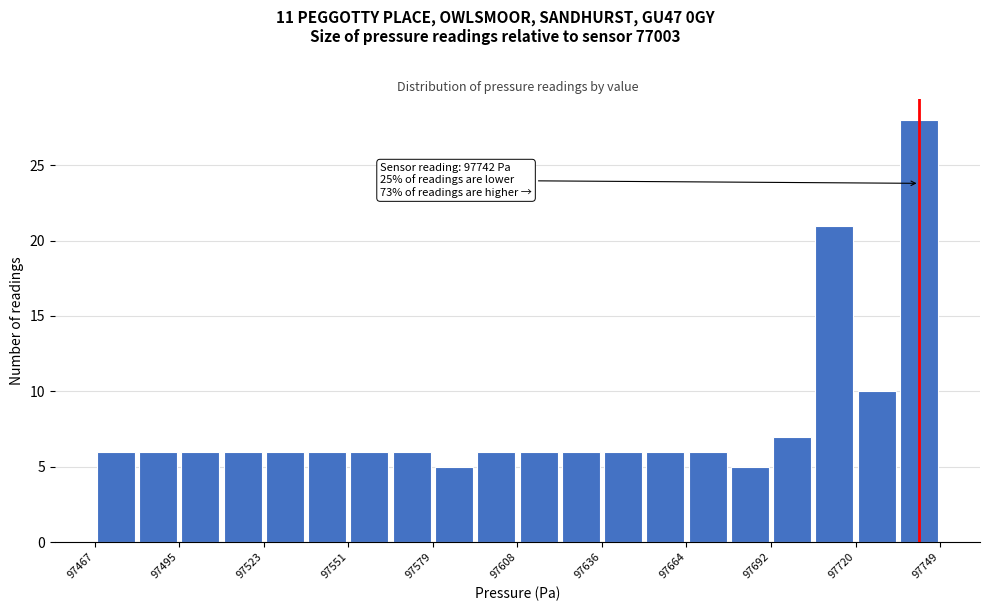

Read against the x-axis, roughly where is the centre of the tallest bar?

97740